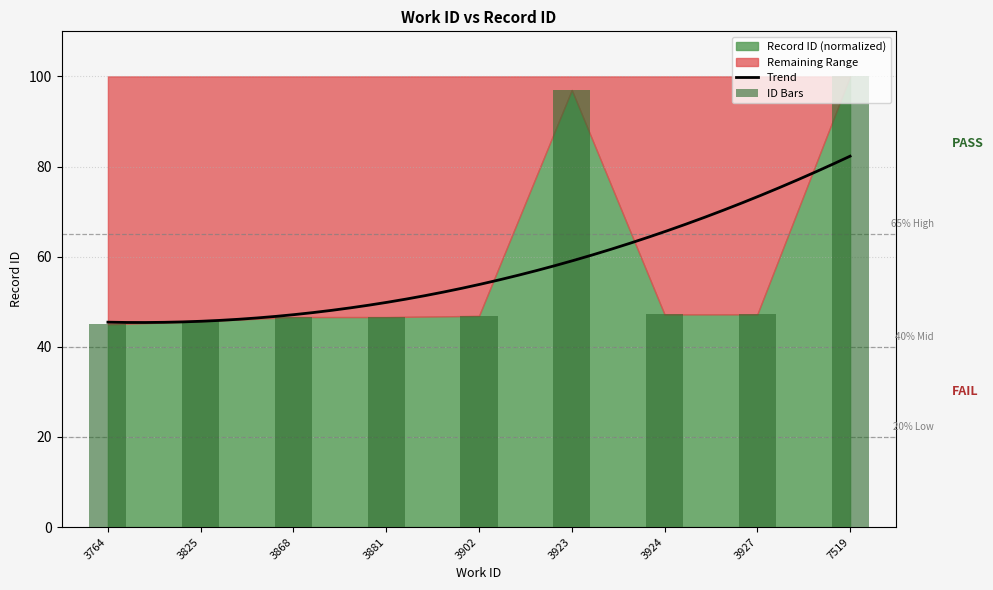

What is the minimum value shown in the chart?

45.0